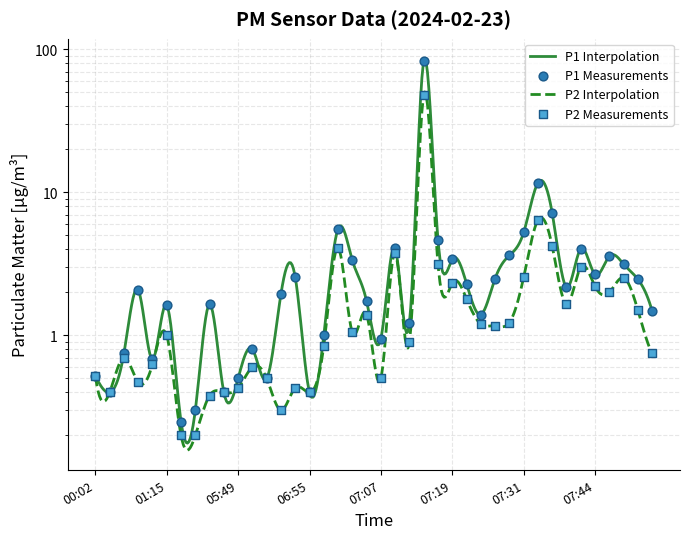

Which series has the largest Y range (max minus min)?

P1